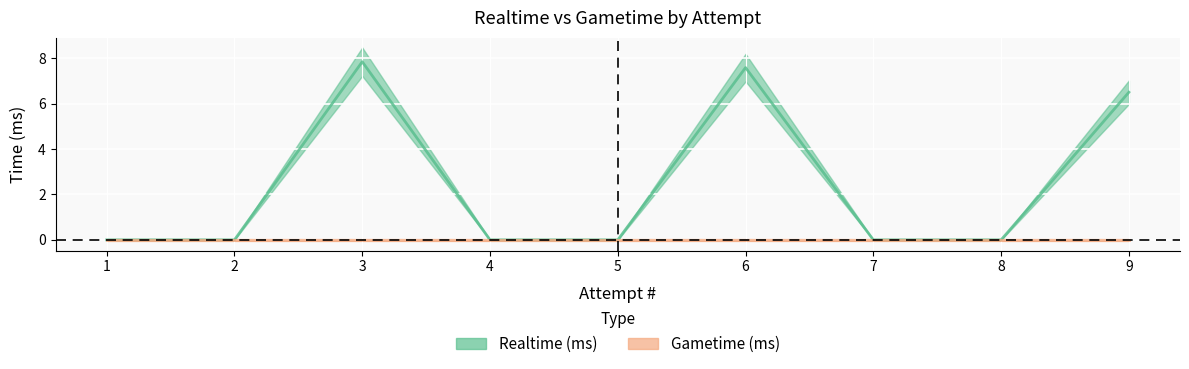

Which has a higher value, 4 or 5?

4